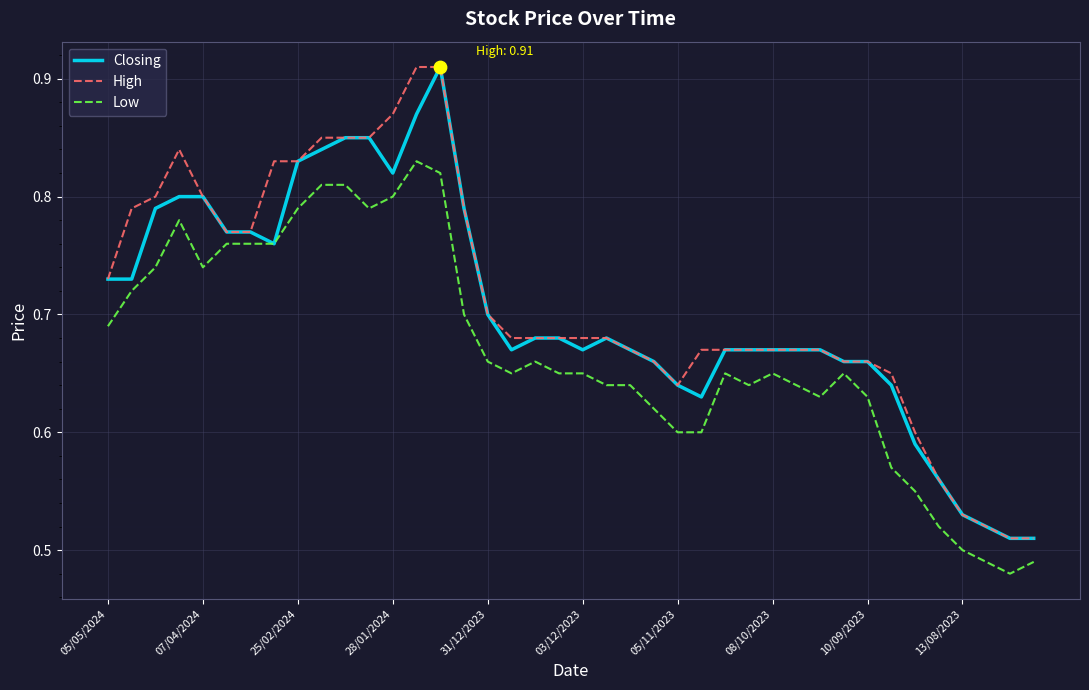

Which series has the largest total across all categories?

High